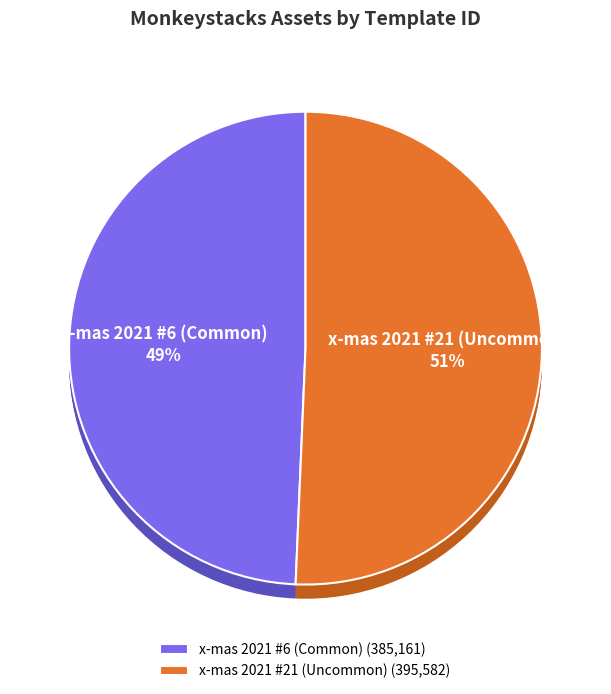

What is the change in value from x-mas 2021 #6 (Common) to x-mas 2021 #21 (Uncommon)?

+10421